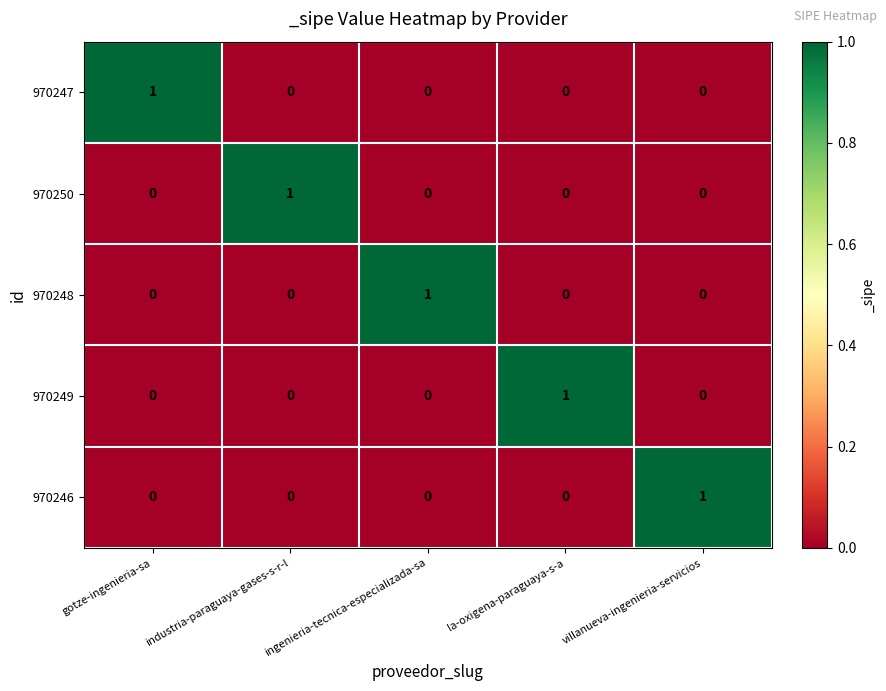

At how many categories does at least one series exceed 0?

5